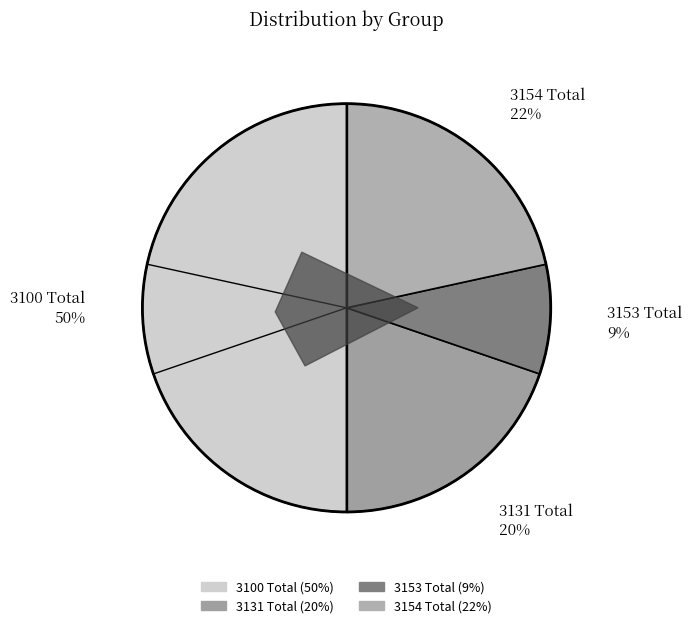

Is it true that 3100 Total is 65% of the pie?

False